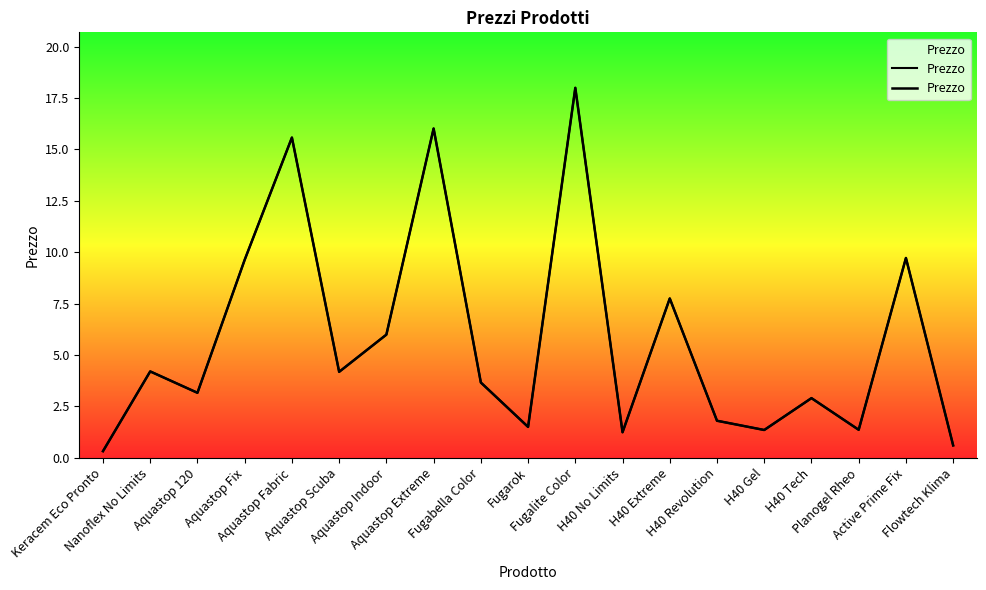

What position from the right is Active Prime Fix?

2